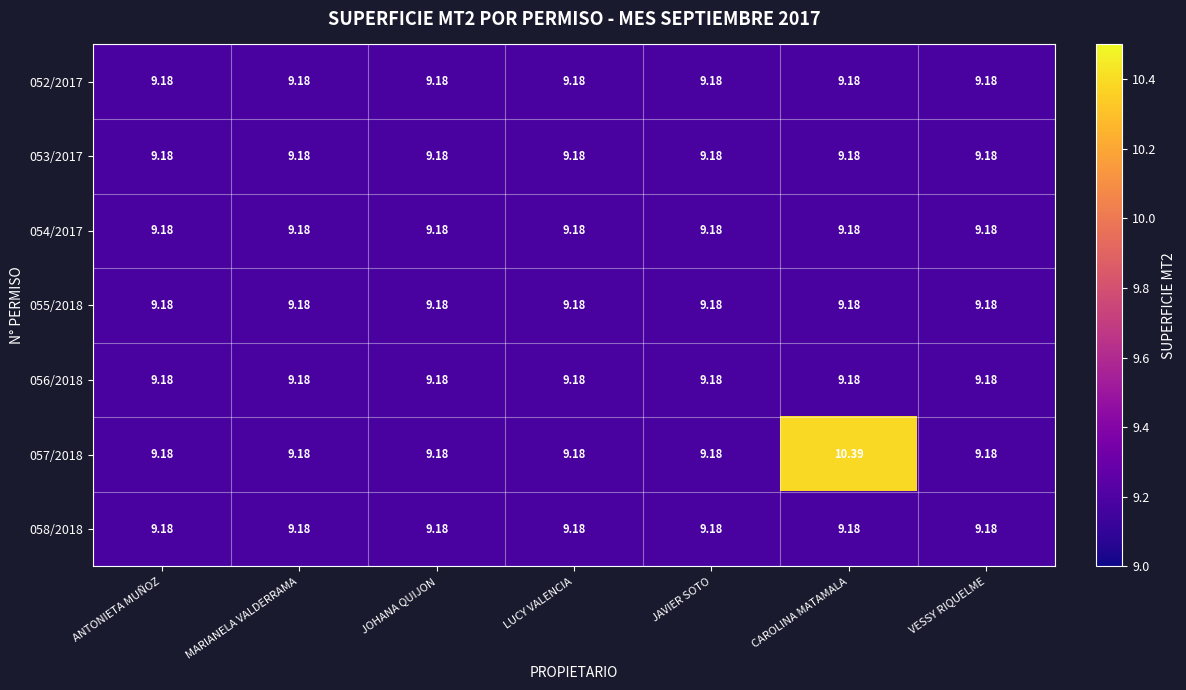

At which category is the sum across all series the highest?

CAROLINA MATAMALA